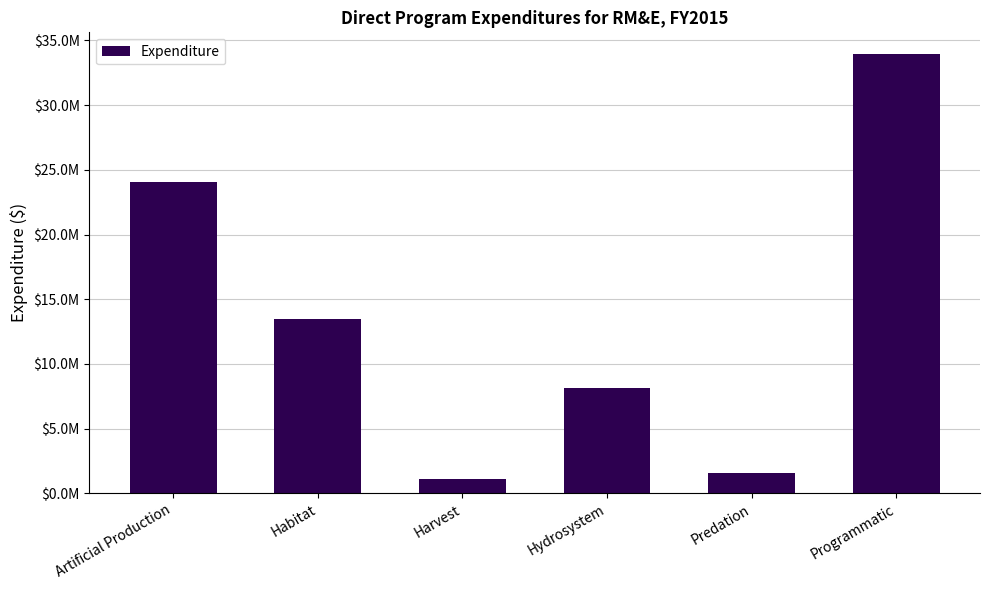

Reading right to left, what are all the values shown in this chart?

Programmatic=33928588.4	Predation=1553864.8	Hydrosystem=8107150.2	Harvest=1098002.9	Habitat=13434942.0	Artificial Production=24079654.4